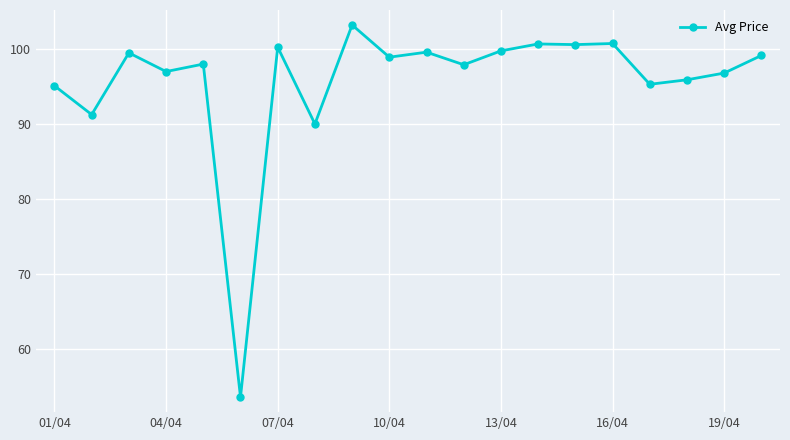

True or false: there are more than 1 points higher than both neighbors.

True